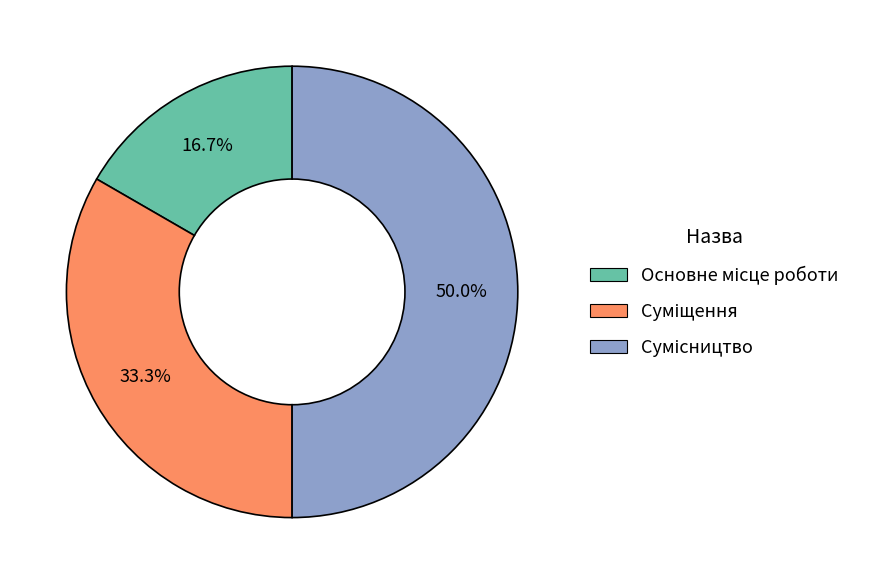

To the nearest percent, what is the difference between the Сумісництво and Суміщення slice percentages?

17%